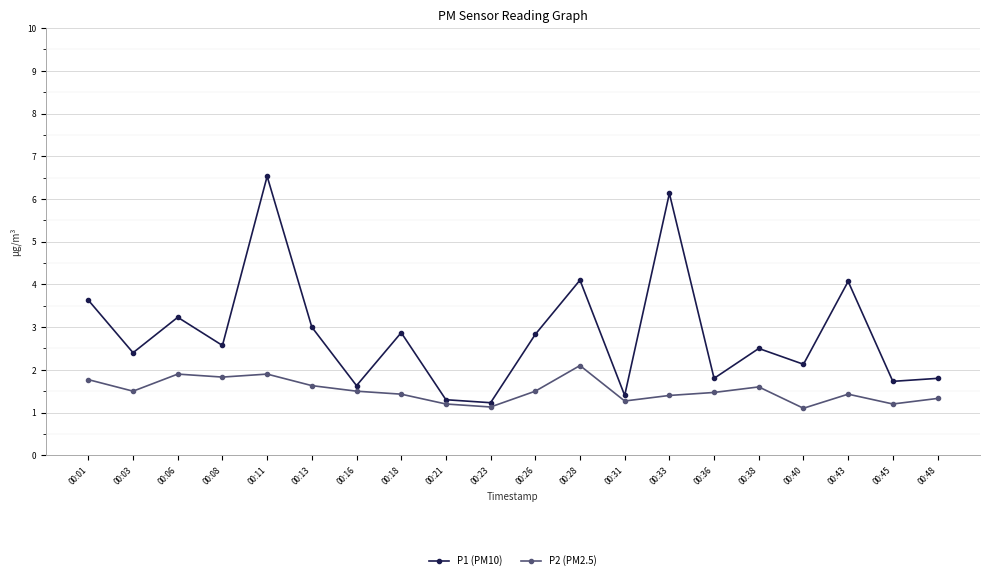

Which series has the largest range (max minus min)?

P1 (PM10)